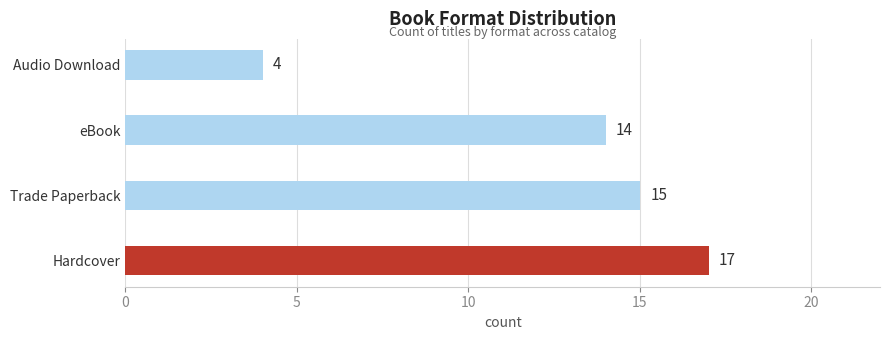

The value at eBook is 14. True or false?

True